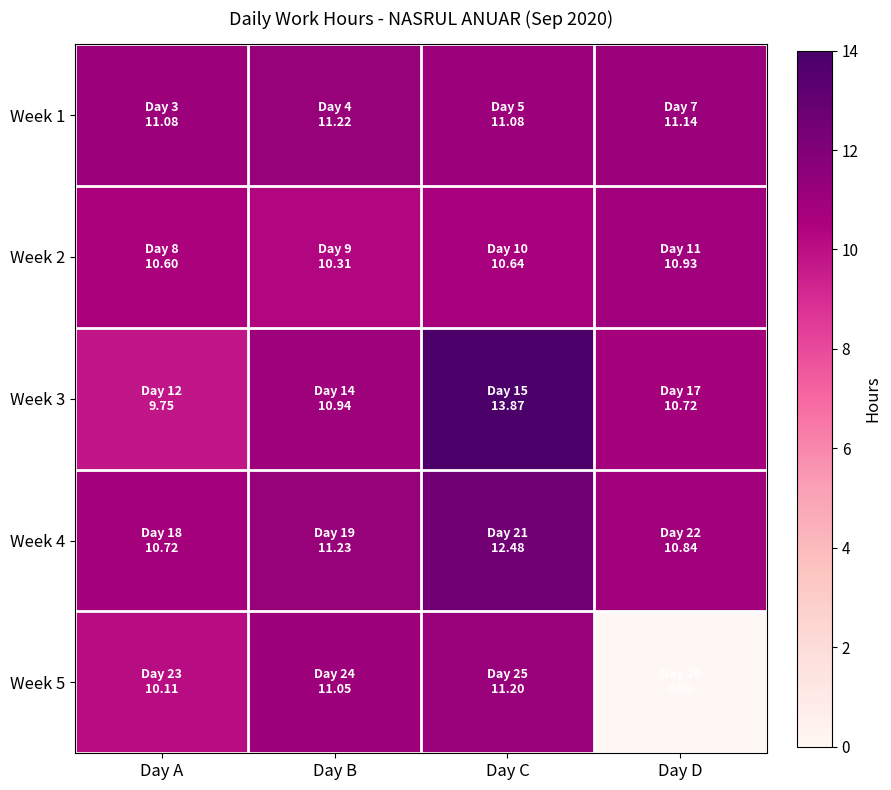

Count the number of categories in the chart.

4